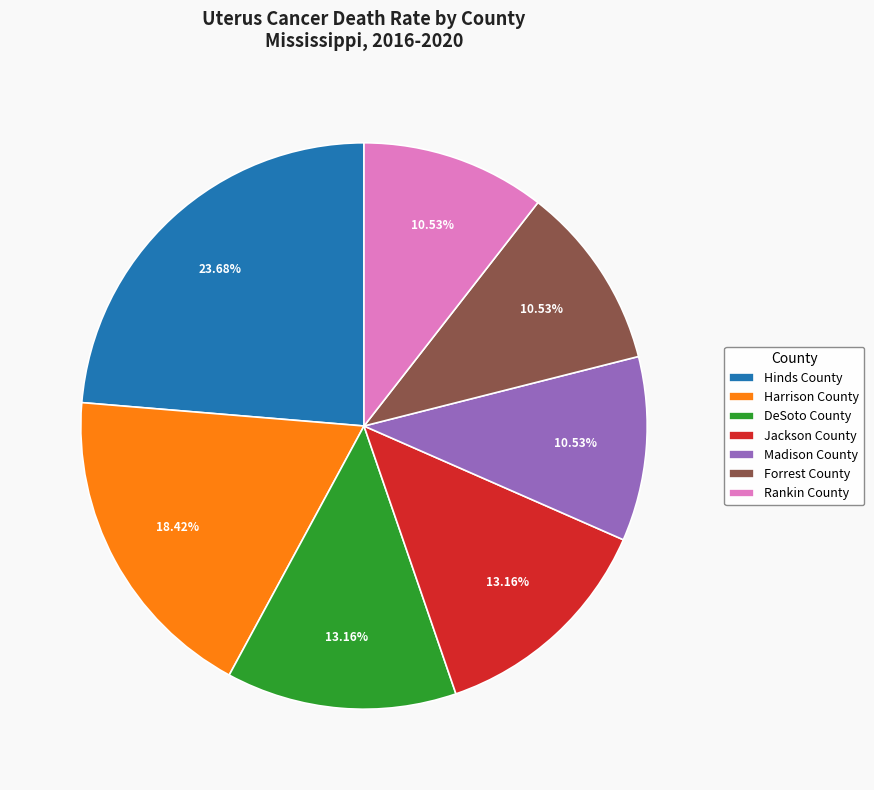

Is there any slice that represents more than half of the pie?

No